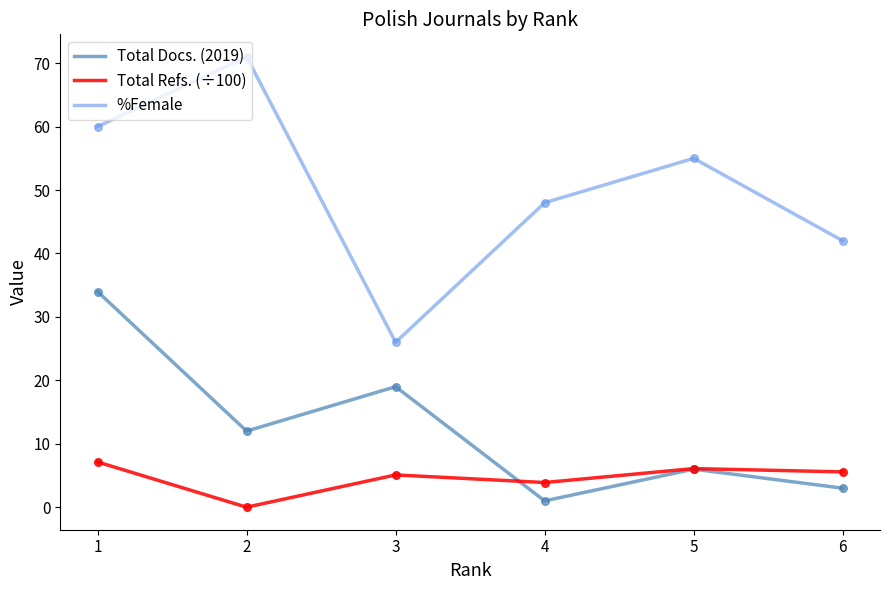

What is the difference between the highest and lowest values at 6?

39.0